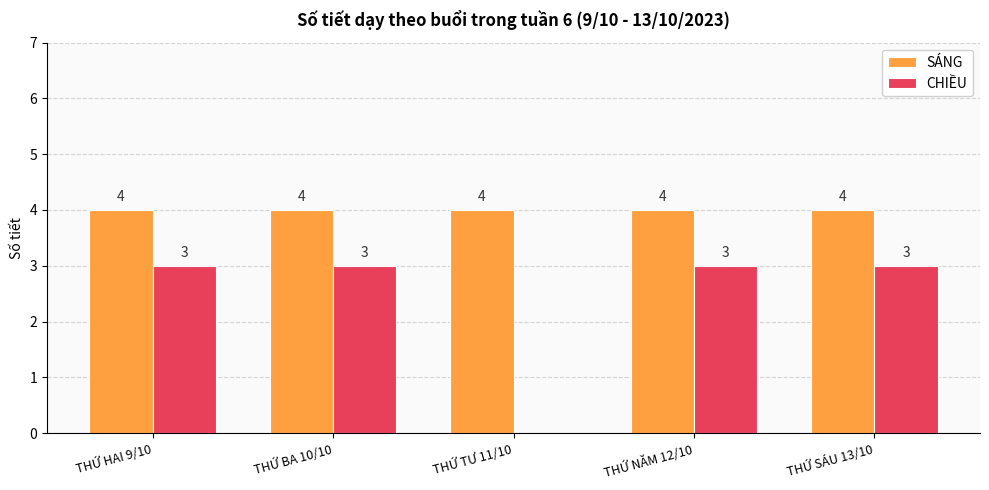

What is the sum of all CHIỀU values?

12